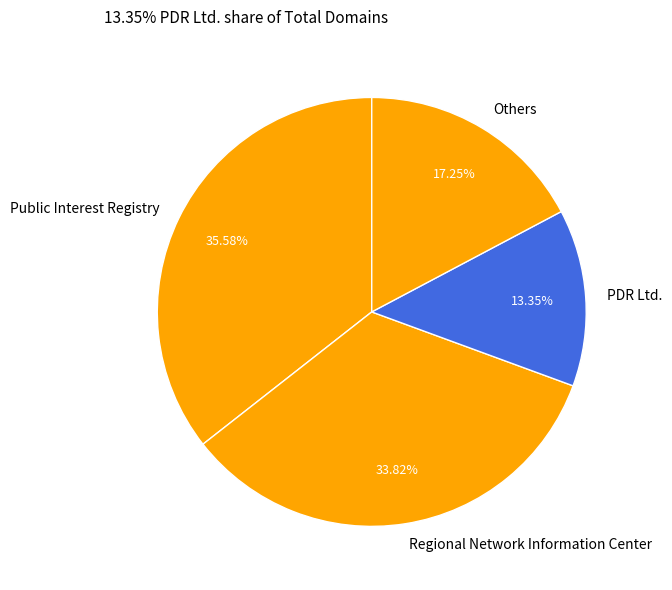

Between Regional Network Information Center and Public Interest Registry, which is larger?

Public Interest Registry